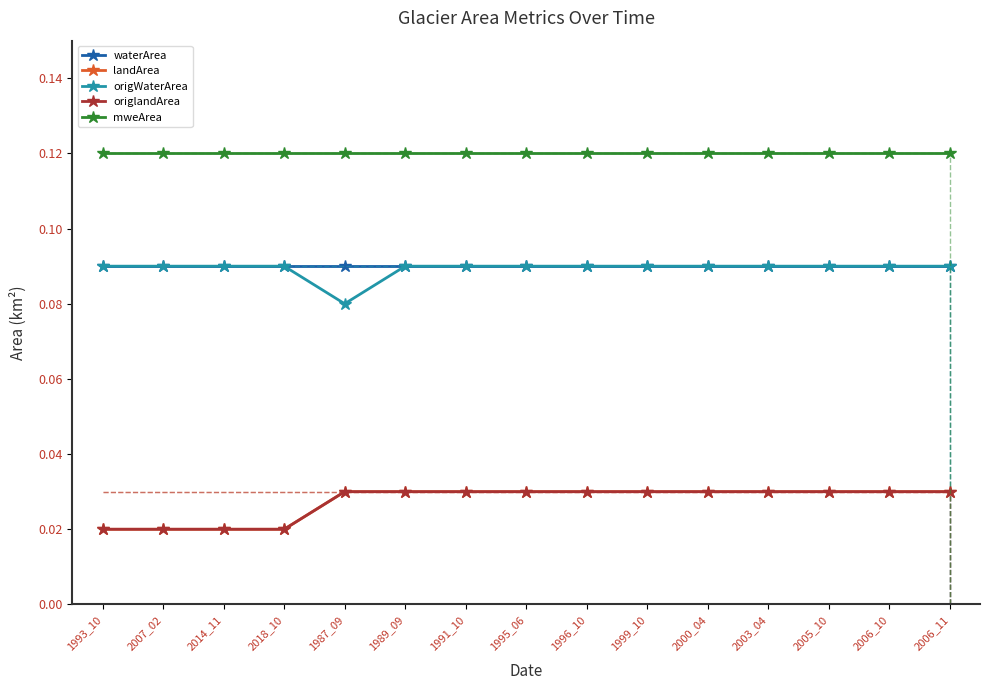

Rank the categories by origlandArea value from highest to lowest.

1987_09, 1989_09, 1991_10, 1995_06, 1996_10, 1999_10, 2000_04, 2003_04, 2005_10, 2006_10, 2006_11, 1993_10, 2007_02, 2014_11, 2018_10